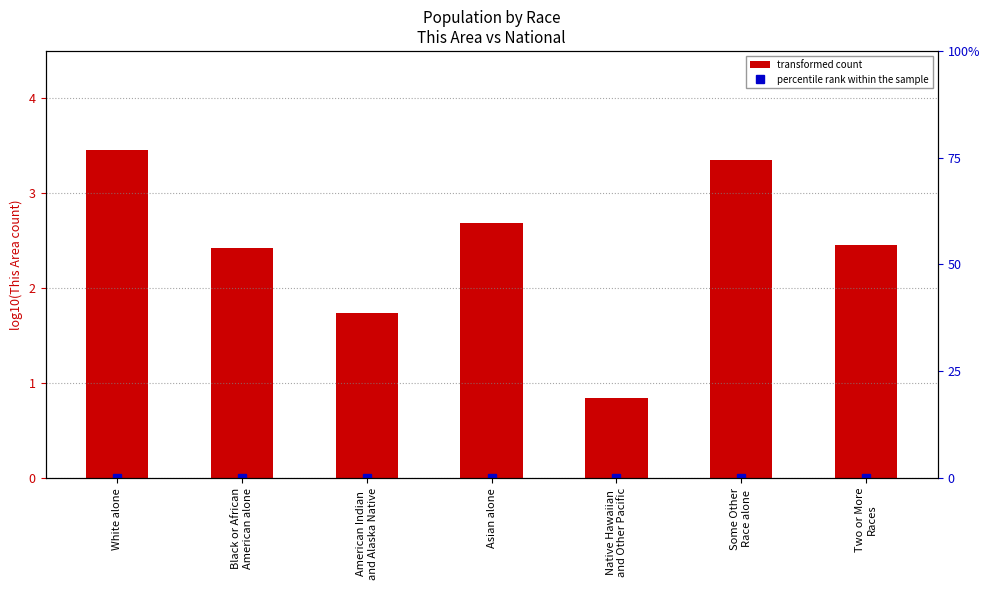

Rank the categories by percentile rank within the sample value from highest to lowest.

Some Other
Race alone, Asian alone, Two or More
Races, American Indian
and Alaska Native, White alone, Native Hawaiian
and Other Pacific, Black or African
American alone